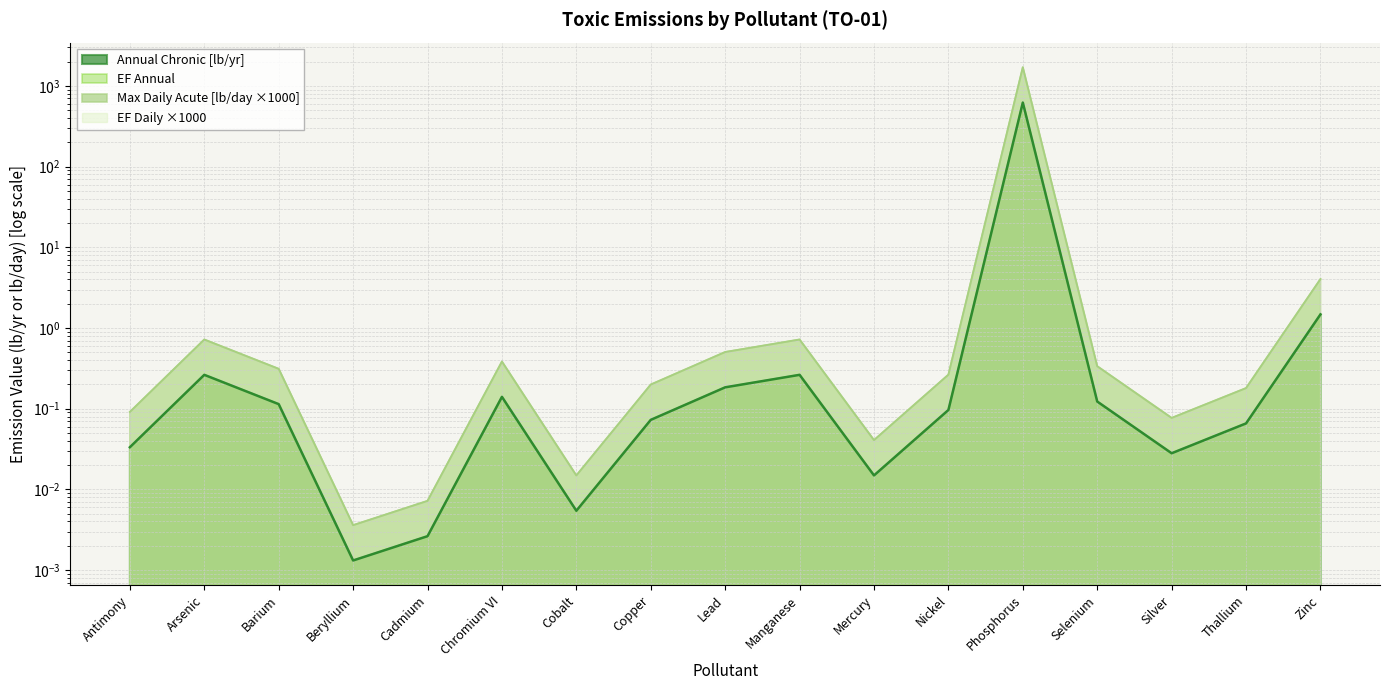

True or false: Max Daily Acute (lb/day) and Annual Chronic (lb/yr) intersect in this chart.

False